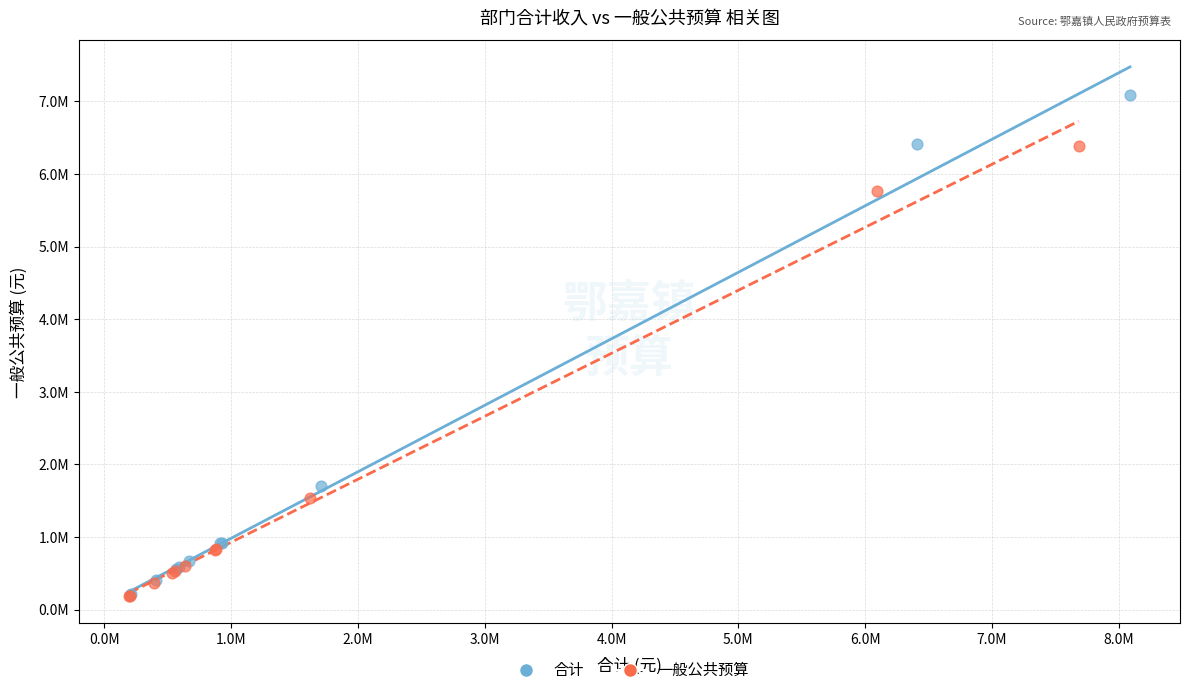

Which series has the largest Y range (max minus min)?

合计